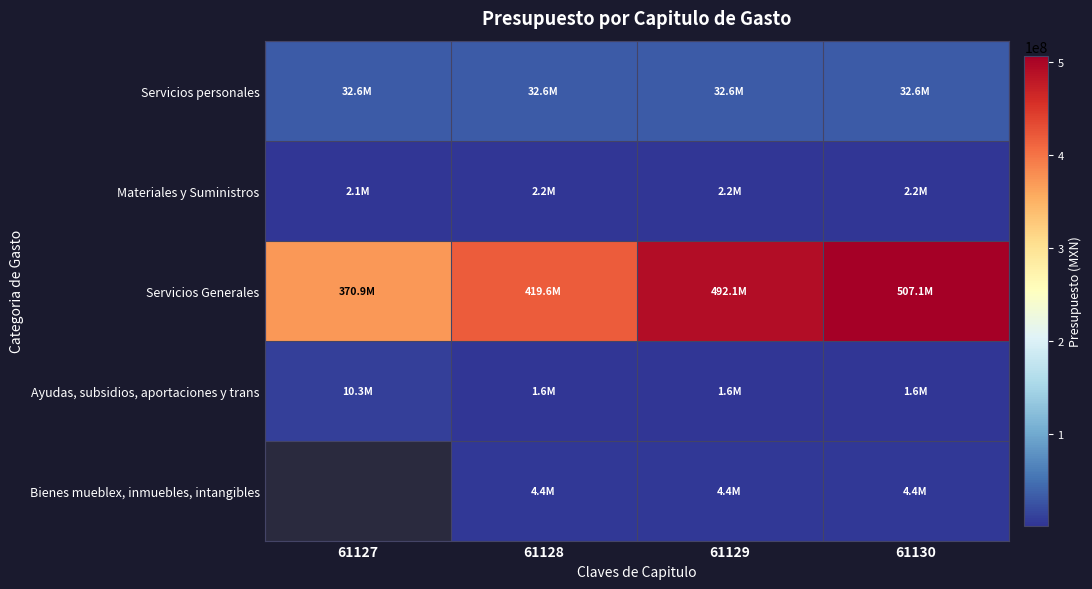

Which series has the widest spread of values?

Servicios Generales